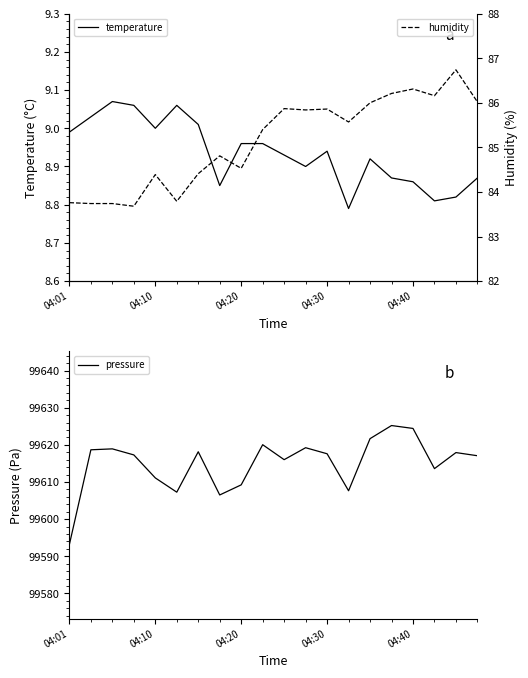

How many lines are shown in the chart?

3